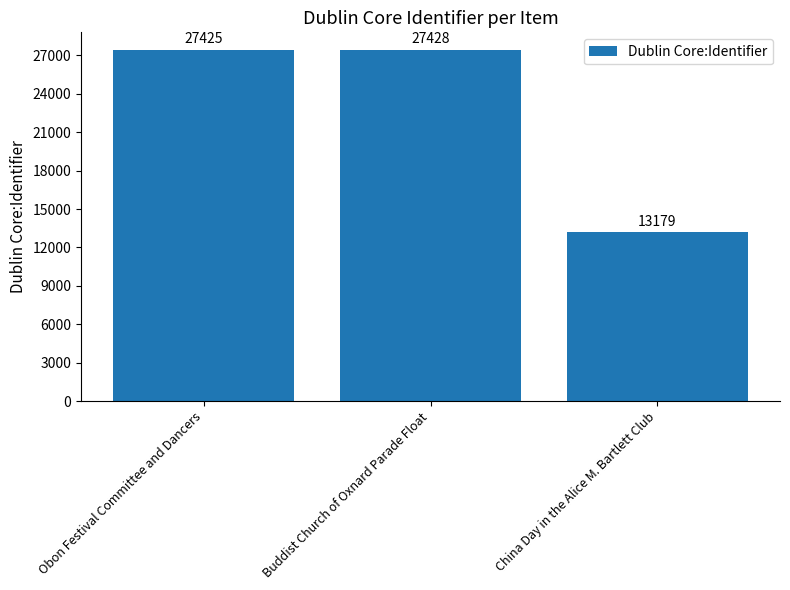

Reading right to left, what are all the values shown in this chart?

13179	27428	27425